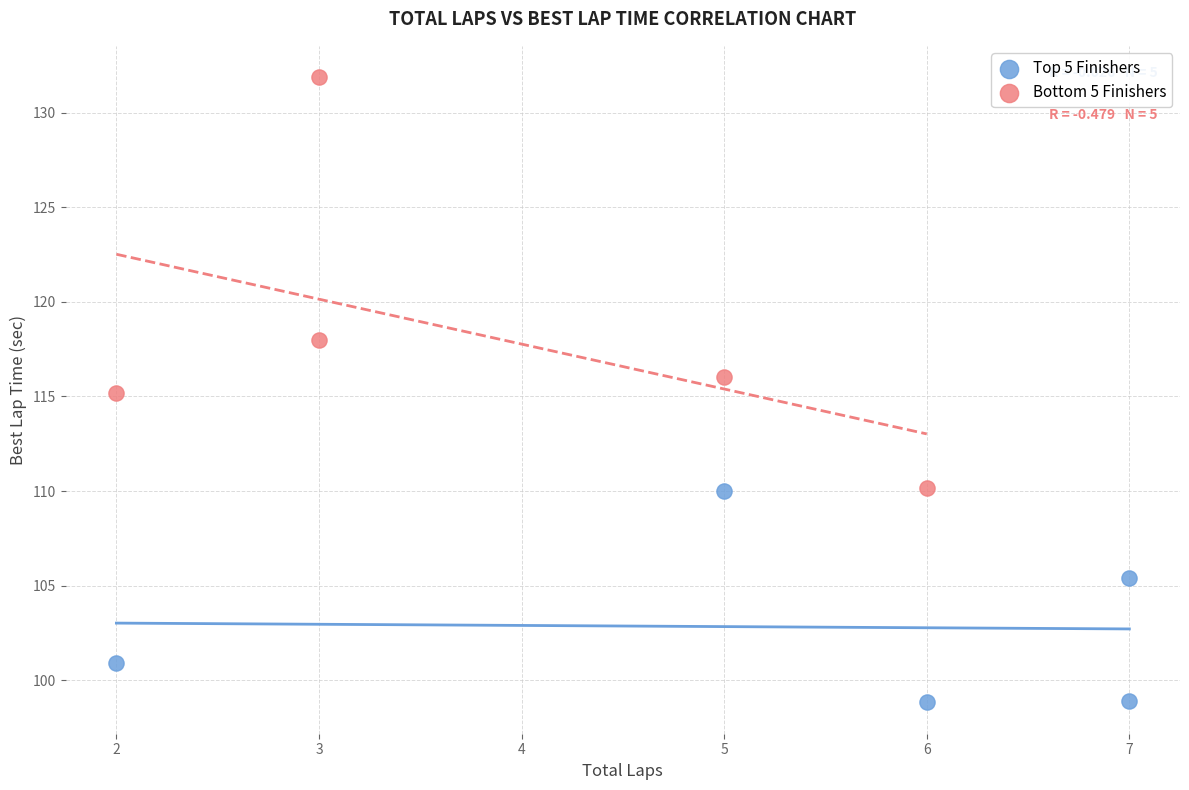

Which series reaches the minimum Y coordinate?

Top 5 Finishers